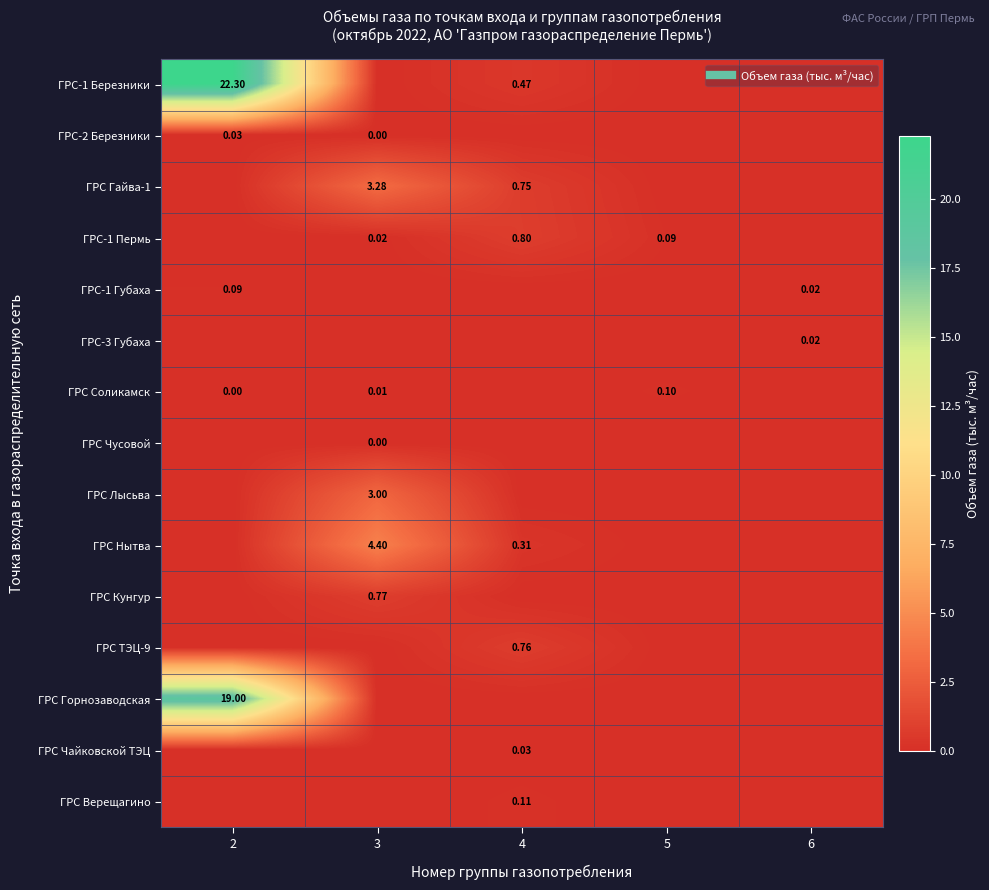

What is the sum of the ГРС-1 Губаха values at 3 and 2?

0.1